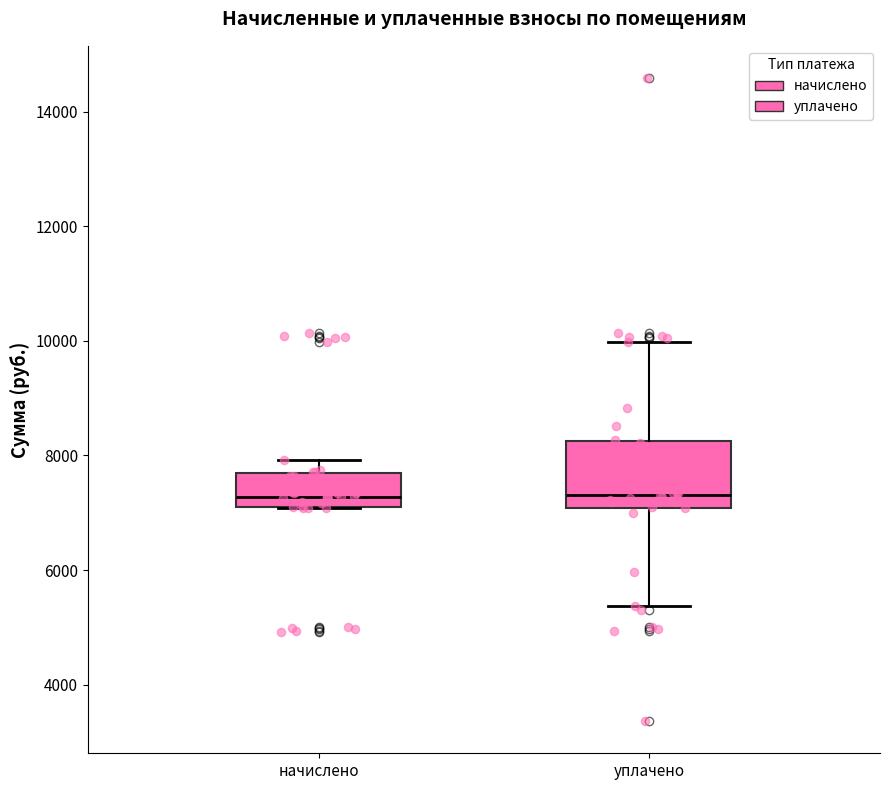

Reading left to right, transcribe this box plot: for each box, give where its median line is, the range the box spans, and where its two whiskers end, as read against the y-axis. The values are not printed on the chart, so give them approximately, as read against the axis.

начислено: median 7200 (just above the box's lower edge), box 7200 to 7800, whiskers 7000 to 8000
уплачено: median 7400, box 7000 to 8200, whiskers 5400 to 10000